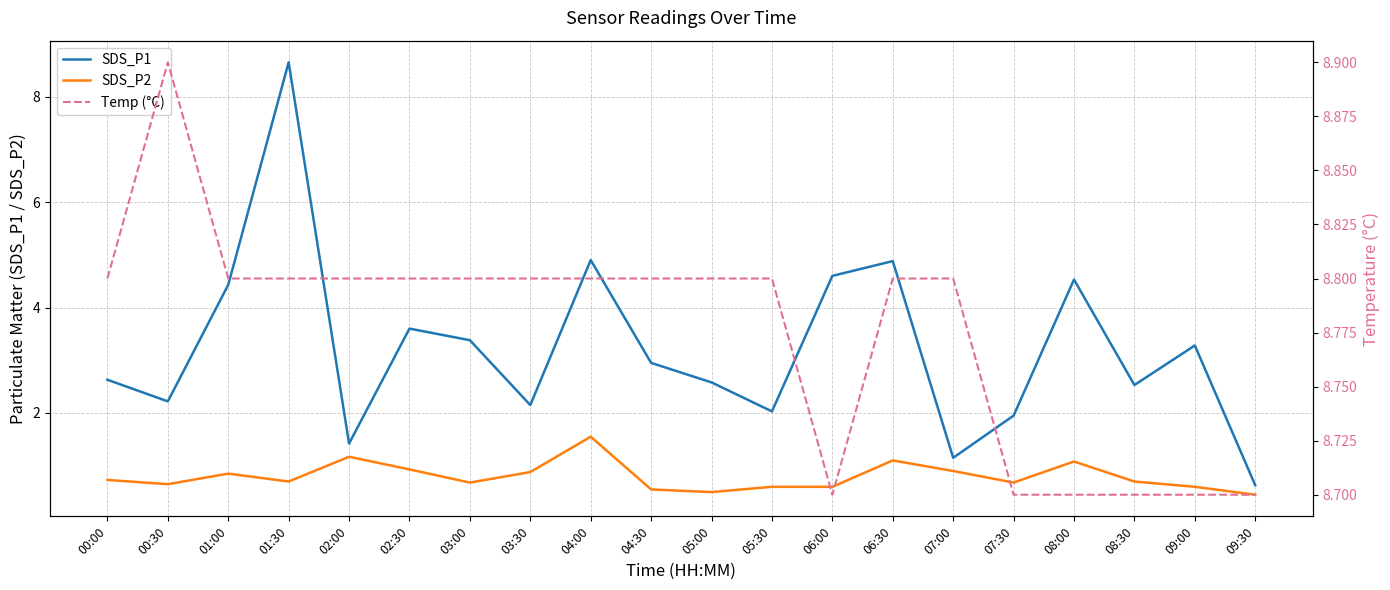

What value does the SDS_P1 series have at 00:30?

2.2